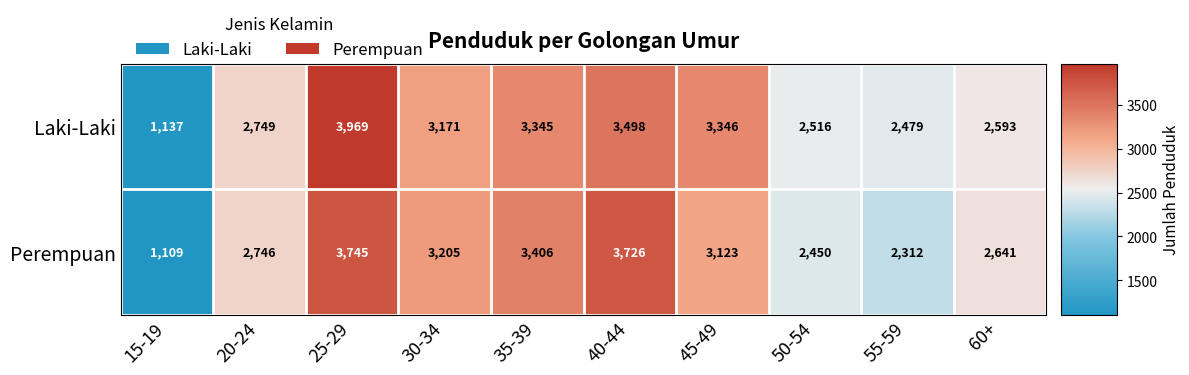

The value of Laki-Laki at 20-24 is 3752. True or false?

False